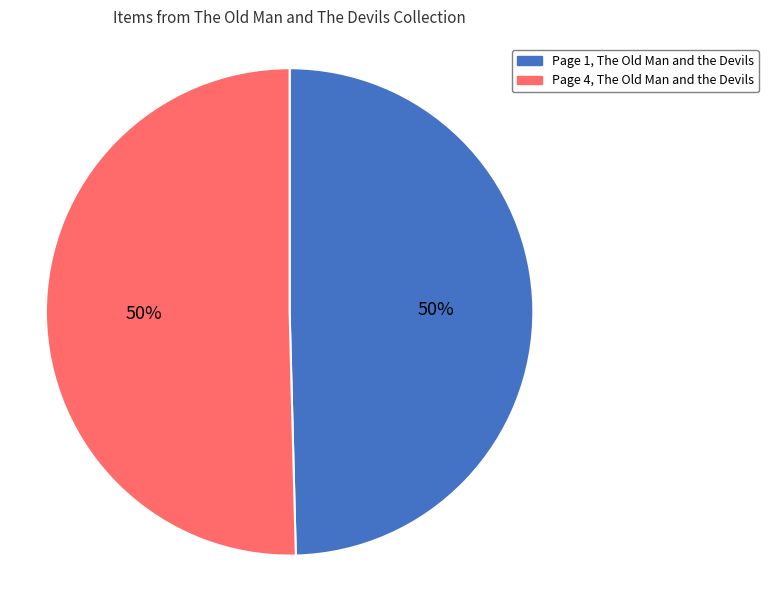

What percentage is the Page 1, The Old Man and the Devils slice, to the nearest percent?

50%